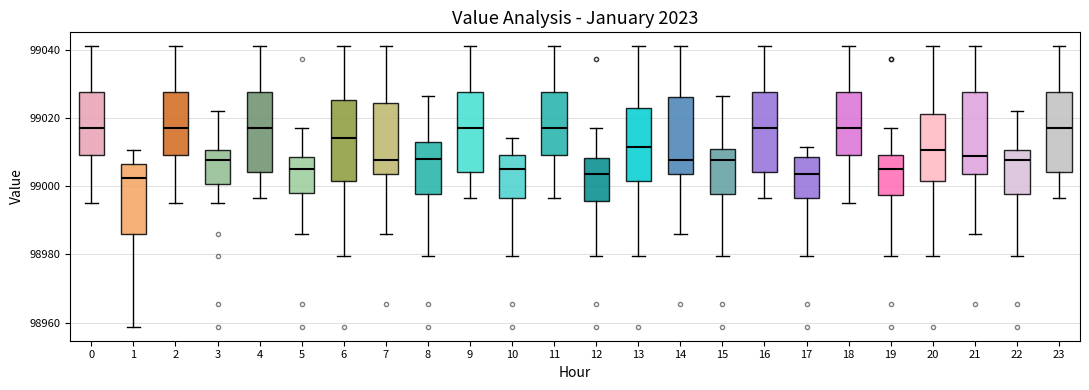

Reading left to right, transcribe this box plot: for each box, give where its median line is, the range the box spans, and where its two whiskers end, as read against the y-axis. The values are not printed on the chart, so give them approximately, as read against the axis.

0: median 99016, box 99010 to 99028, whiskers 98996 to 99040
1: median 99002, box 98986 to 99006, whiskers 98958 to 99010
2: median 99016, box 99010 to 99028, whiskers 98996 to 99040
3: median 99008, box 99000 to 99010, whiskers 98996 to 99022
4: median 99016, box 99004 to 99028, whiskers 98996 to 99040
5: median 99004, box 98998 to 99008, whiskers 98986 to 99016
6: median 99014, box 99002 to 99026, whiskers 98980 to 99040
7: median 99008, box 99004 to 99024, whiskers 98986 to 99040
8: median 99008, box 98998 to 99012, whiskers 98980 to 99026
9: median 99016, box 99004 to 99028, whiskers 98996 to 99040
10: median 99006, box 98996 to 99010, whiskers 98980 to 99014
11: median 99016, box 99010 to 99028, whiskers 98996 to 99040
12: median 99004, box 98996 to 99008, whiskers 98980 to 99016
13: median 99012, box 99002 to 99022, whiskers 98980 to 99040
14: median 99008, box 99004 to 99026, whiskers 98986 to 99040
15: median 99008, box 98998 to 99010, whiskers 98980 to 99026
16: median 99016, box 99004 to 99028, whiskers 98996 to 99040
17: median 99004, box 98996 to 99008, whiskers 98980 to 99012
18: median 99016, box 99010 to 99028, whiskers 98996 to 99040
19: median 99004, box 98998 to 99010, whiskers 98980 to 99016
20: median 99010, box 99002 to 99022, whiskers 98980 to 99040
21: median 99008, box 99004 to 99028, whiskers 98986 to 99040
22: median 99008, box 98998 to 99010, whiskers 98980 to 99022
23: median 99016, box 99004 to 99028, whiskers 98996 to 99040